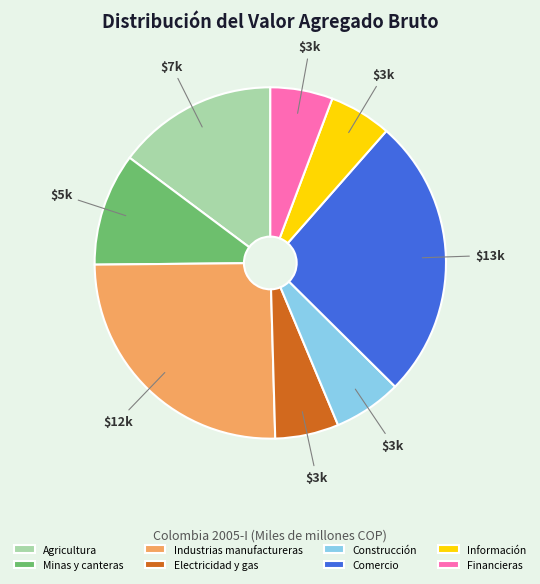

Is there any slice that represents more than half of the pie?

No